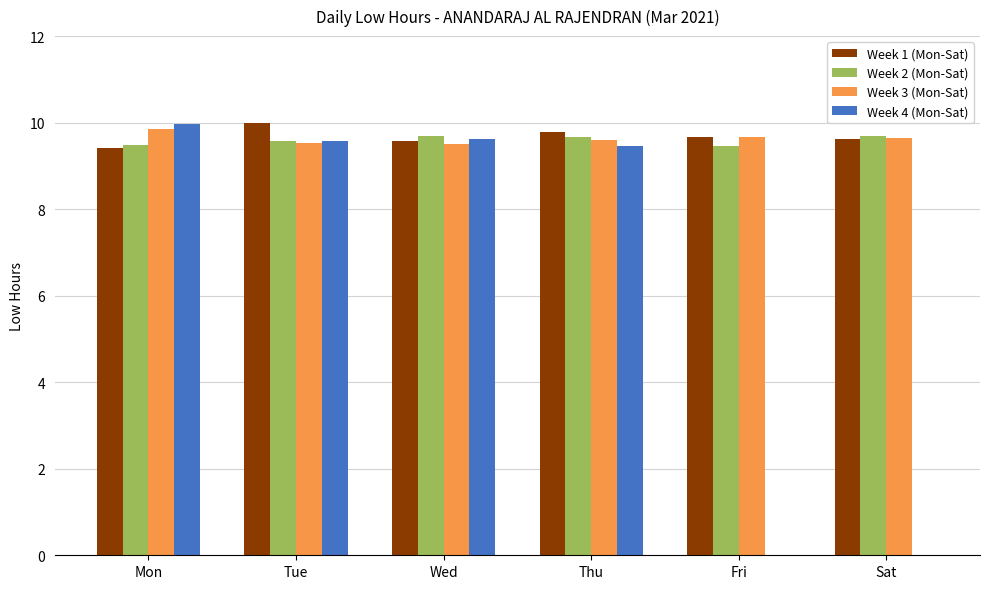

The value of Week 1 (Mon-Sat) at Sat is 2.7. True or false?

False